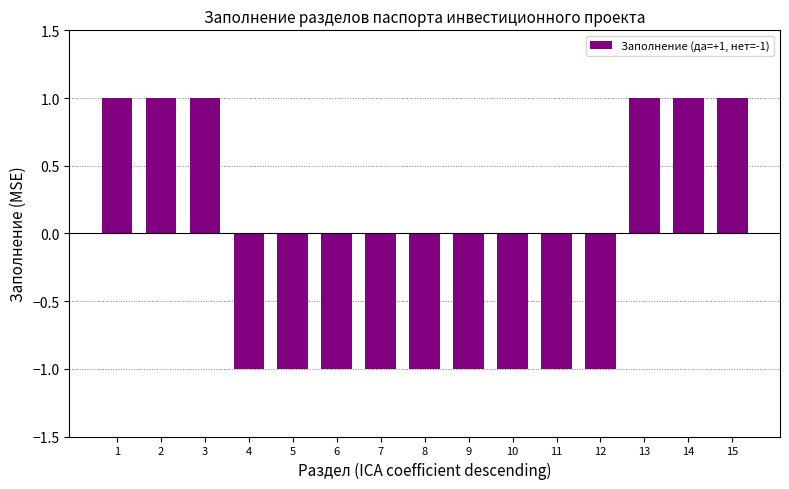

Reading right to left, transcribe all the data shown in this chart.

15=1	14=1	13=1	12=-1	11=-1	10=-1	9=-1	8=-1	7=-1	6=-1	5=-1	4=-1	3=1	2=1	1=1